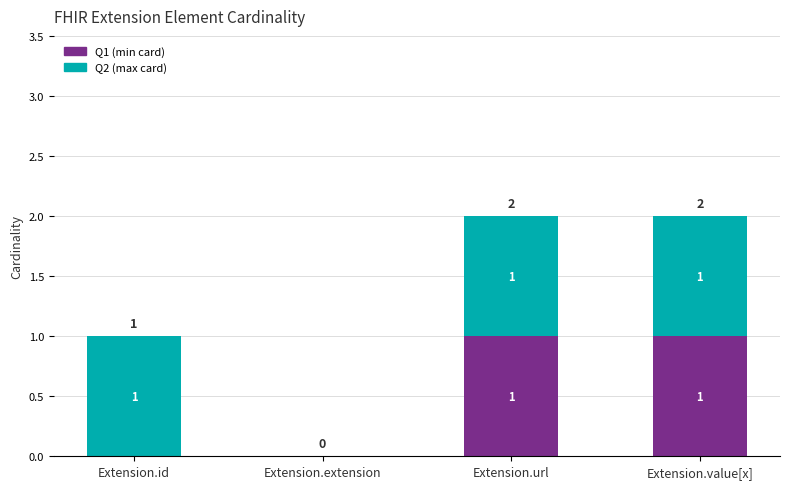

Is it true that Q1 (min card) equals 0 at Extension.extension?

True